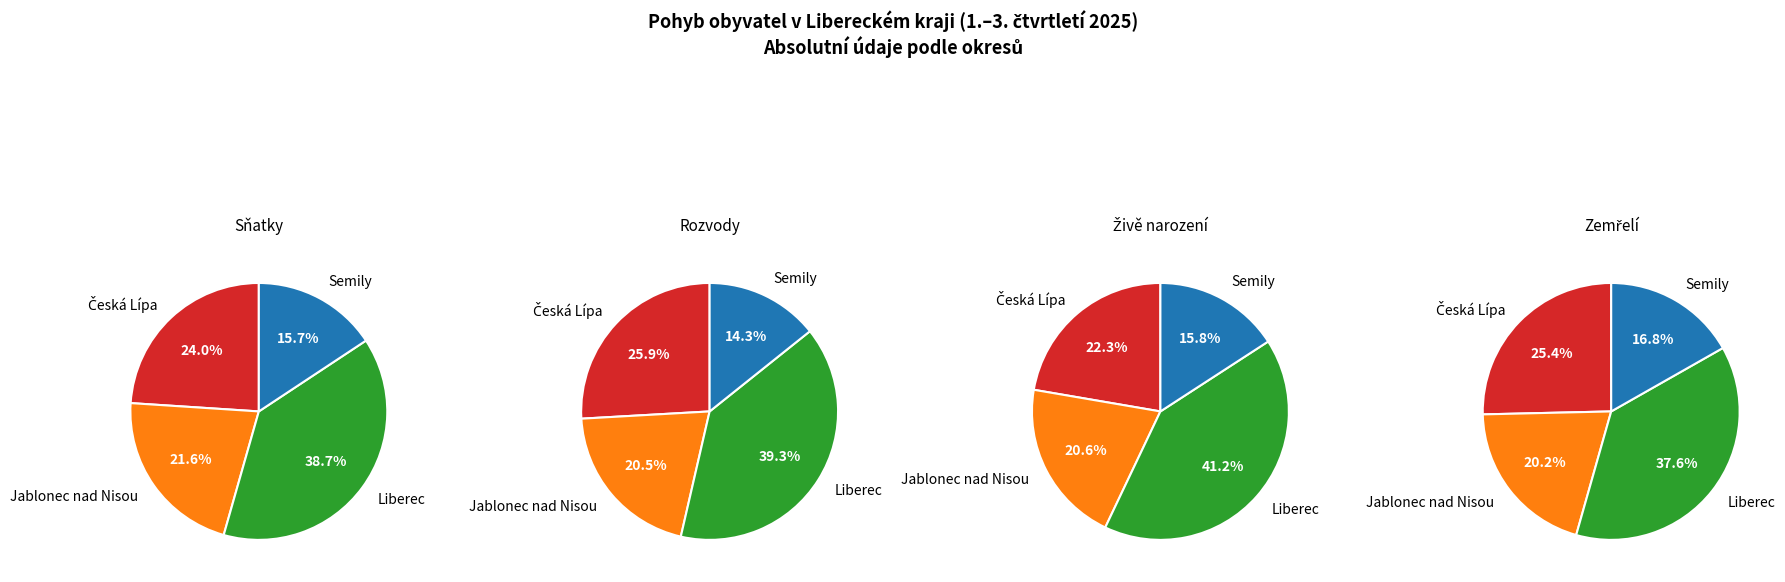

Which series changed the most between Liberec and Semily?

Zemřelí